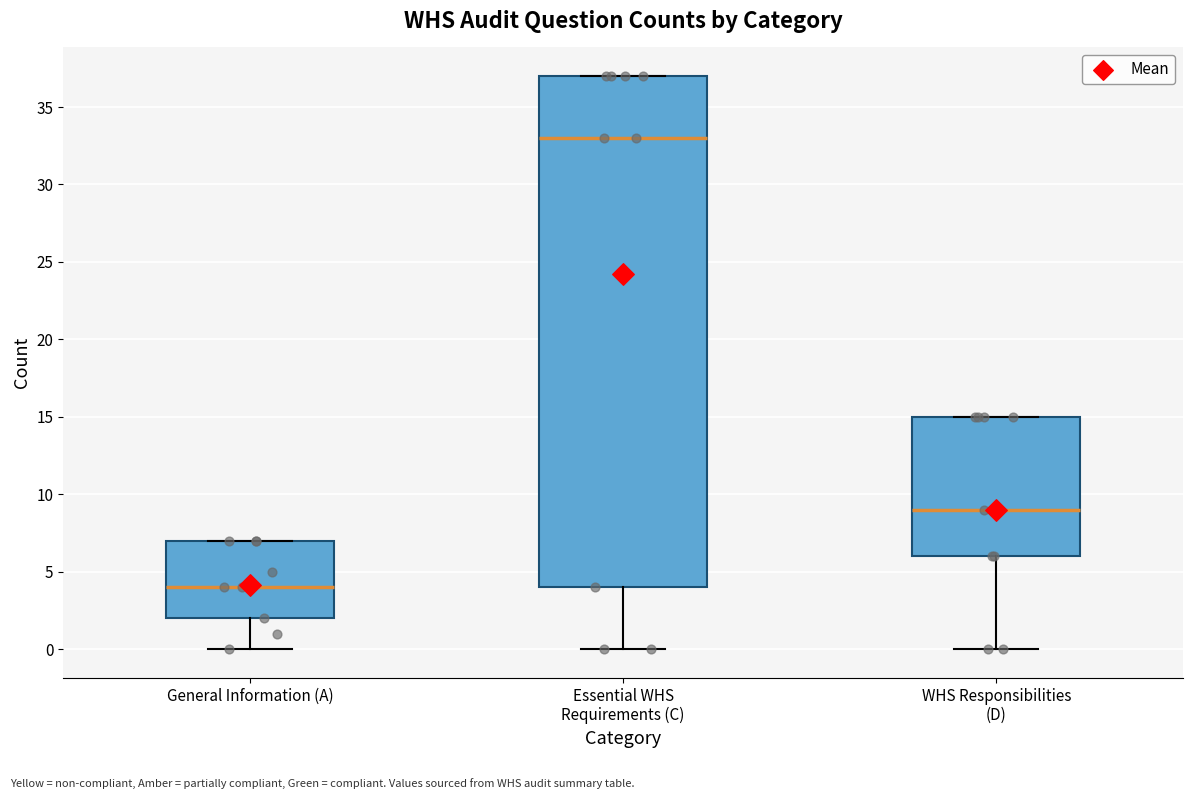

Where is the lower edge of the box for Essential WHS Requirements (C) on the y-axis? The values are not printed on the chart, so give them approximately, as read against the axis.

4